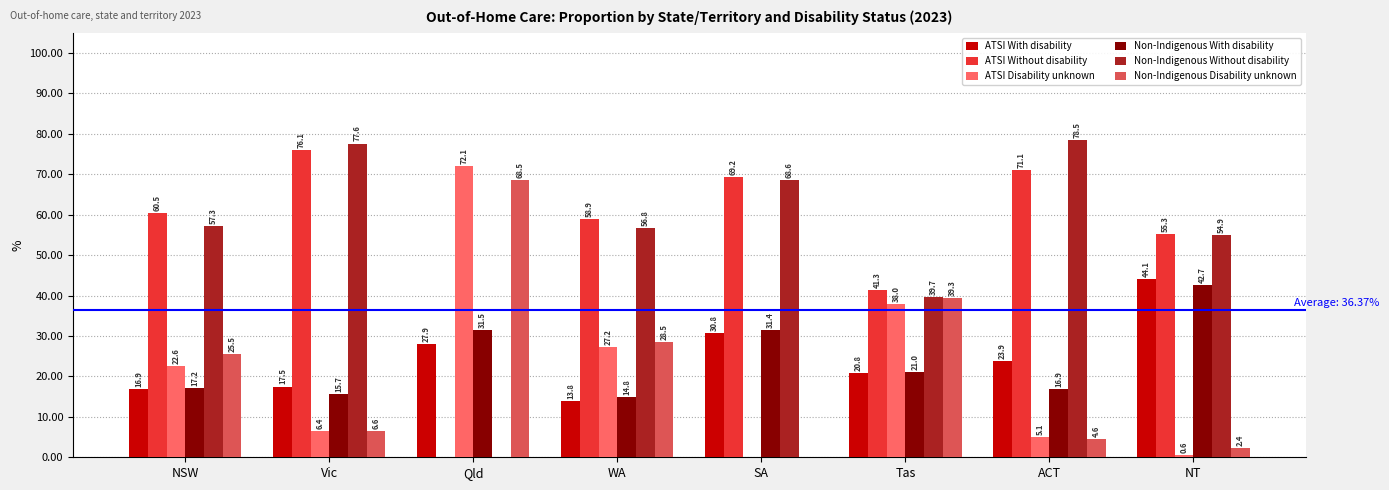

Which series changed the most between Vic and Tas?

Non-Indigenous Without disability